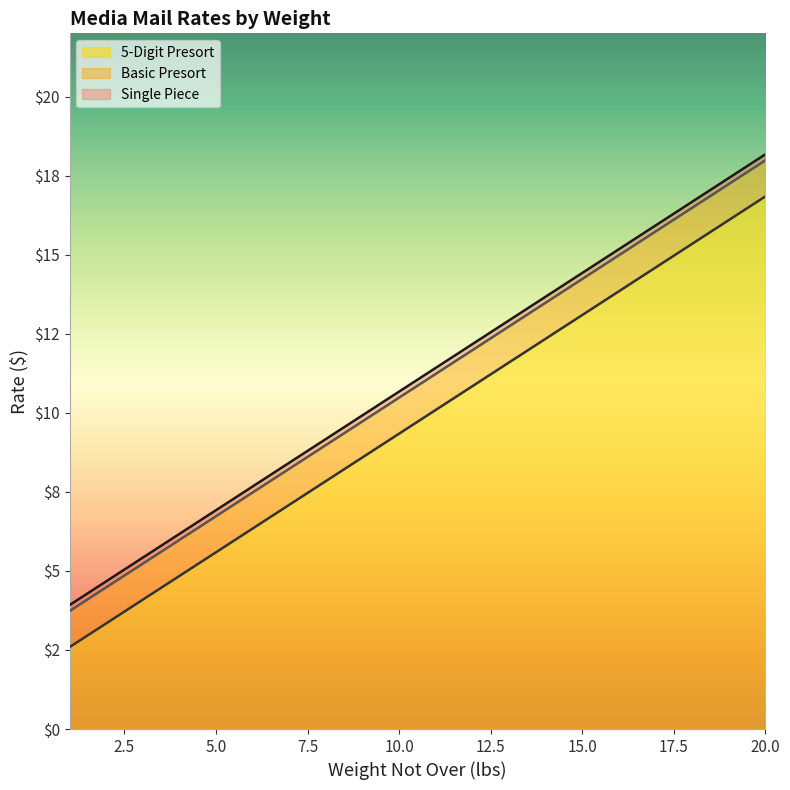

Rank the series at 5 from highest to lowest value.

Single Piece, Basic Presort, 5-Digit Presort